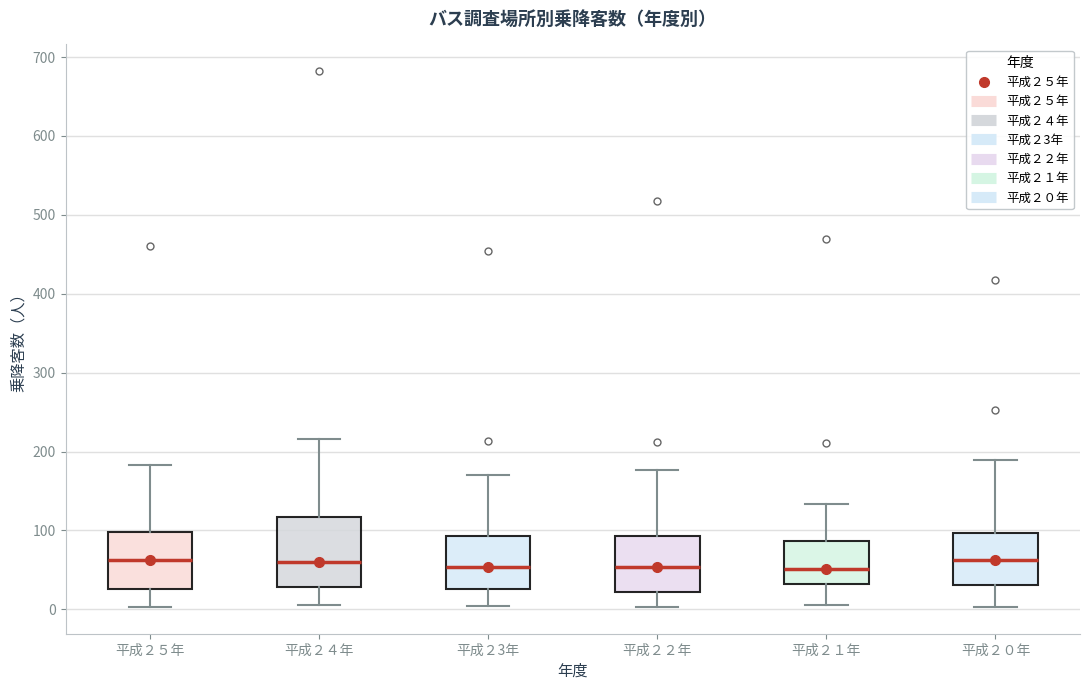

Reading left to right, transcribe this box plot: for each box, give where its median line is, the range the box spans, and where its two whiskers end, as read against the y-axis. The values are not printed on the chart, so give them approximately, as read against the axis.

平成２５年: median 60, box 30 to 100, whiskers 0 to 180
平成２４年: median 60, box 30 to 120, whiskers 10 to 220
平成２3年: median 50, box 30 to 90, whiskers 0 to 170
平成２２年: median 50, box 20 to 90, whiskers 0 to 180
平成２１年: median 50, box 30 to 90, whiskers 10 to 130
平成２０年: median 60, box 30 to 100, whiskers 0 to 190